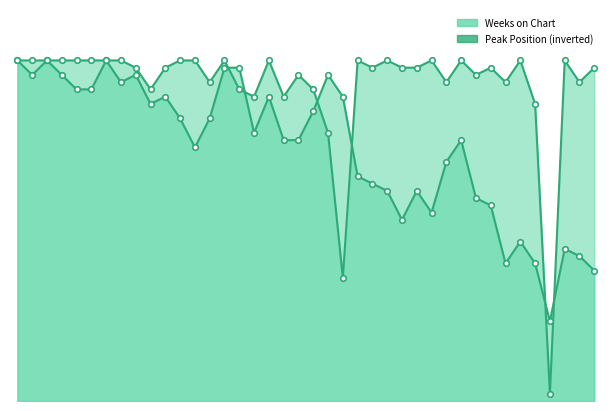

Which series ends up on top after the final intersection of Weeks on Chart and Peak Position?

Weeks on Chart